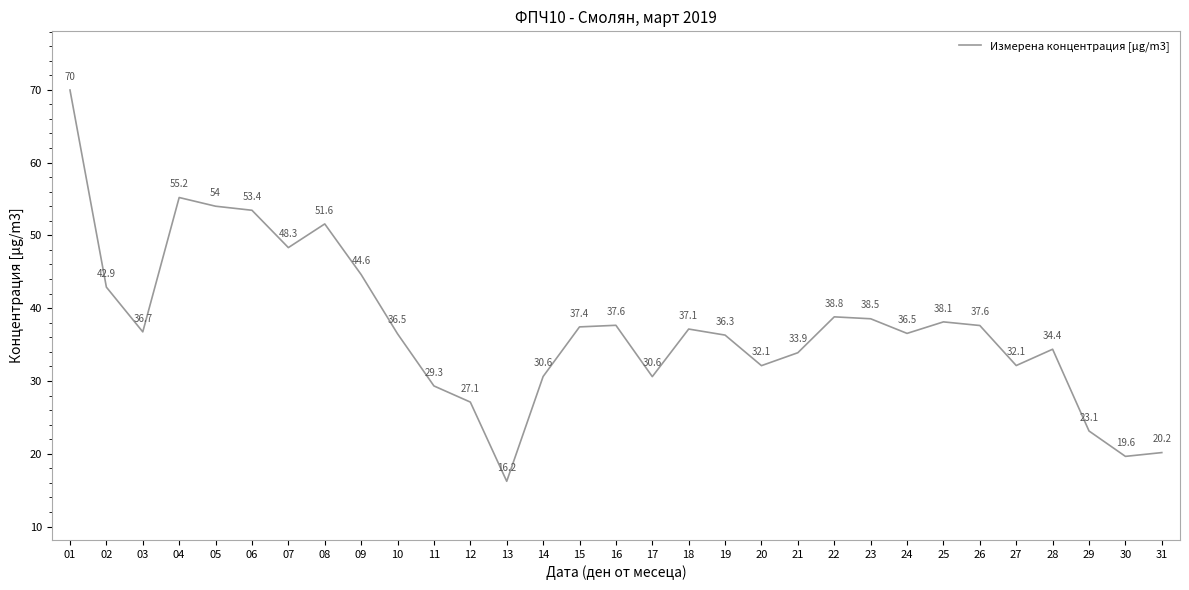

Is it true that the value at 29 is 38.6?

False